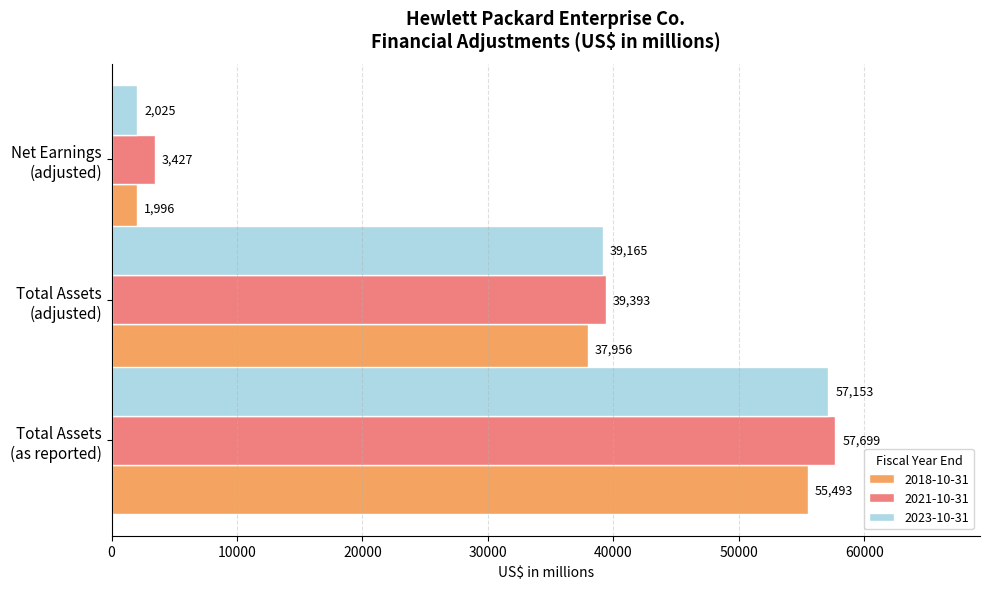

What is the average value of the 2023-10-31 series?

32781